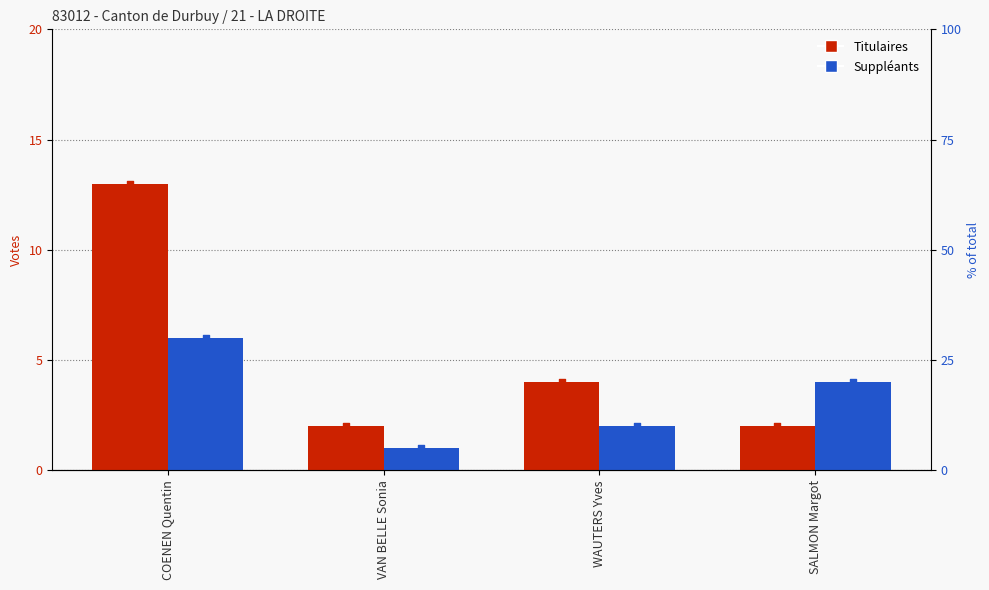

Which series reaches the minimum Y coordinate?

Suppléants